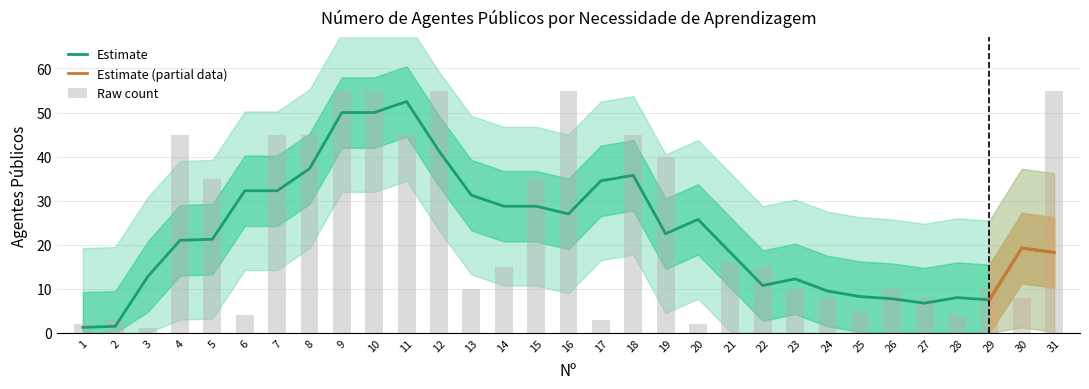

Between 22 and 18, which is larger?

18